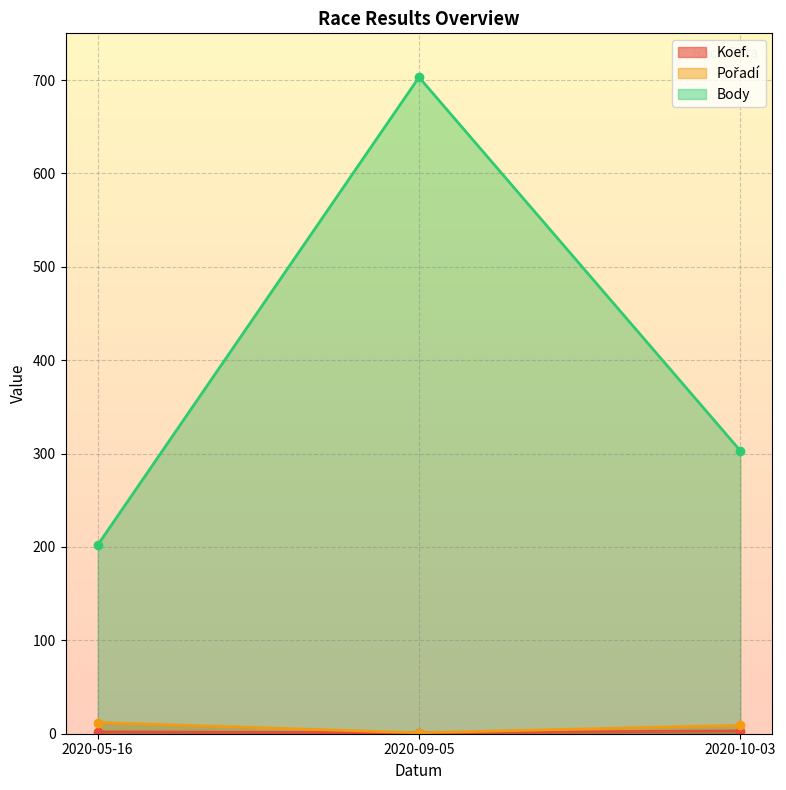

Which series has the largest range (max minus min)?

Body